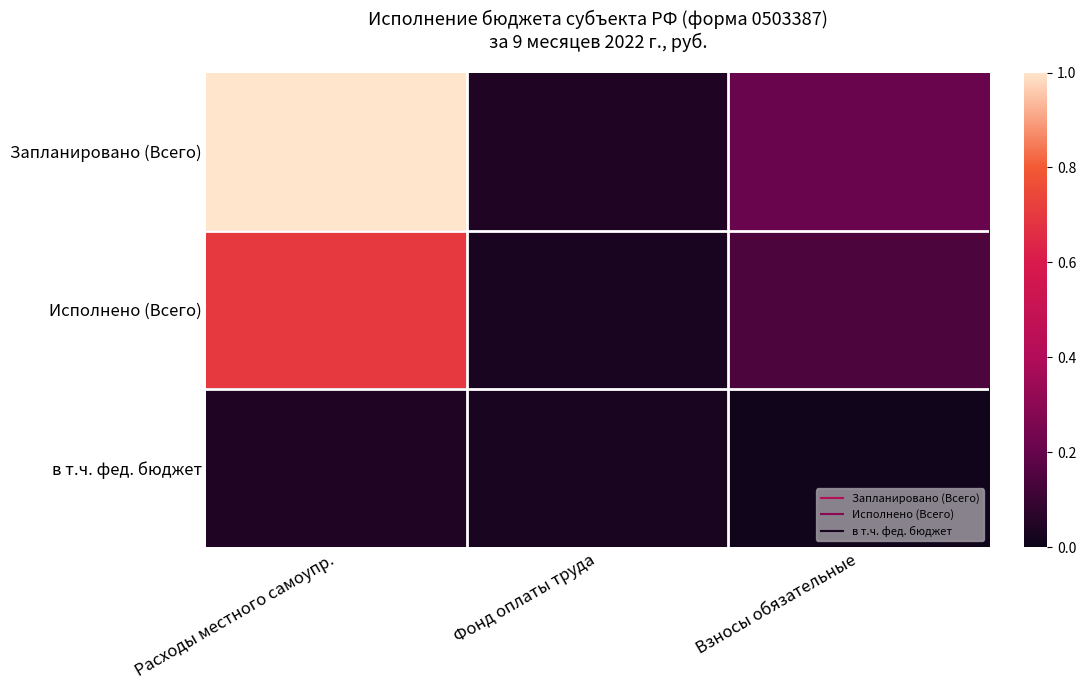

Reading left to right, what are all the values shown in this chart?

Запланировано (Всего): Расходы местного самоупр.=1.0	Фонд оплаты труда=0.0	Взносы обязательные=0.2
Исполнено (Всего): Расходы местного самоупр.=0.7	Фонд оплаты труда=0.0	Взносы обязательные=0.1
в т.ч. фед. бюджет: Расходы местного самоупр.=0.0	Фонд оплаты труда=0.0	Взносы обязательные=0.0